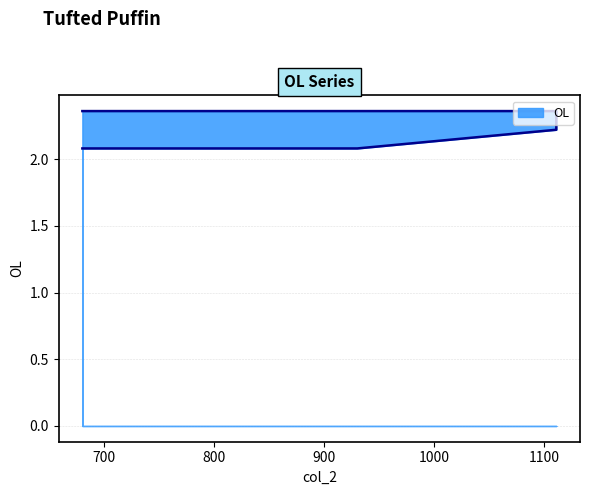

Does the chart have visible grid lines?

Yes